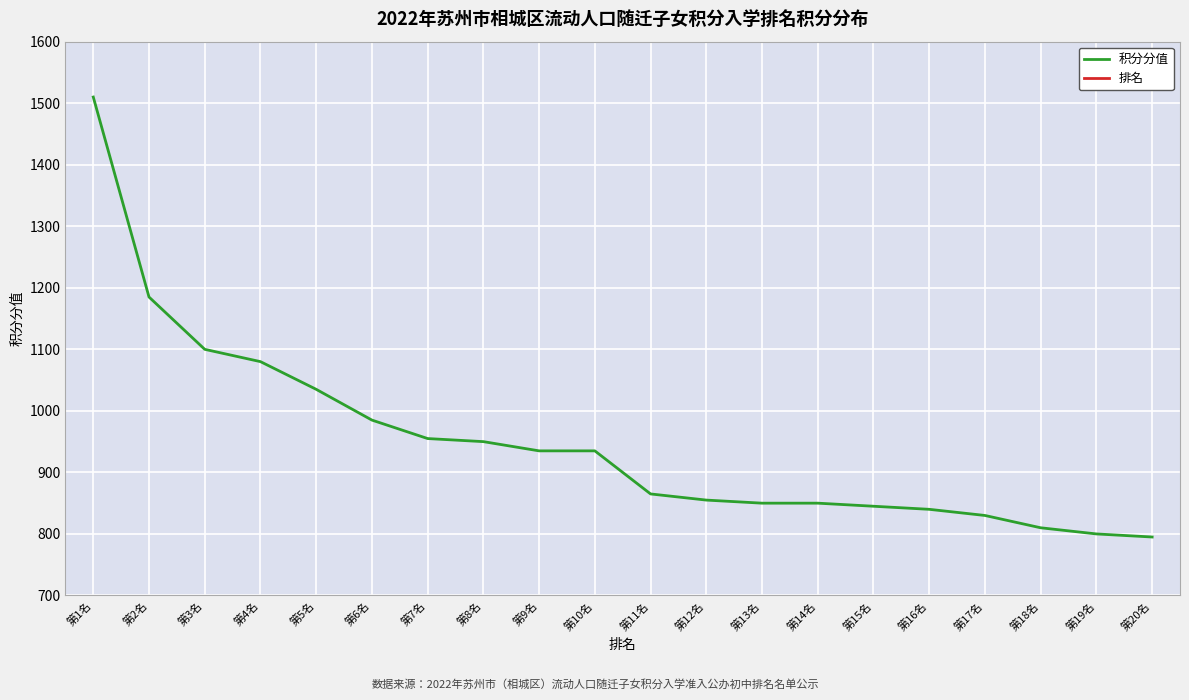

True or false: 积分分值 and 排名 intersect in this chart.

False